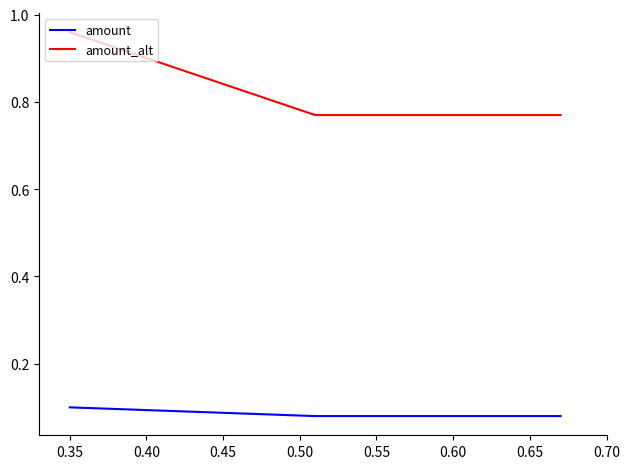

Count the amount values in the range 0 to 1.

3